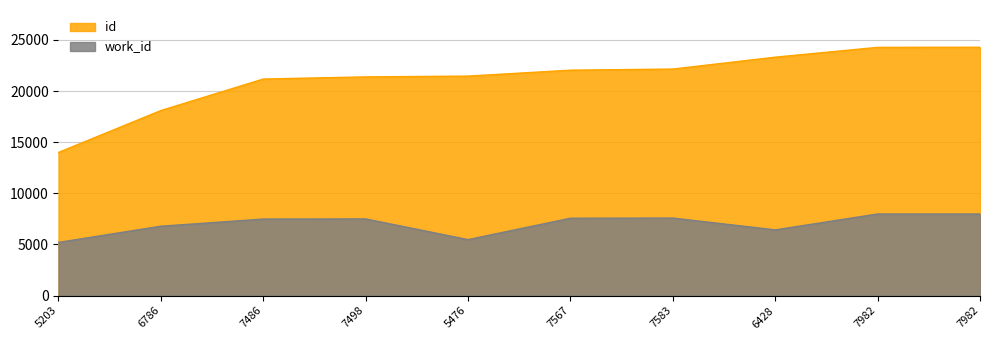

At which label does id first exceed 22041?

7583